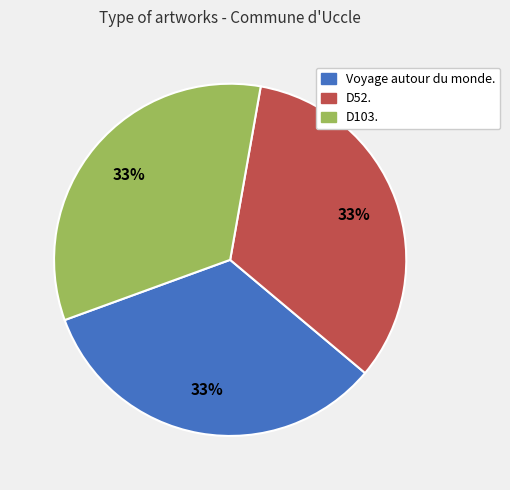

What percentage is the D103. slice, to the nearest percent?

33%